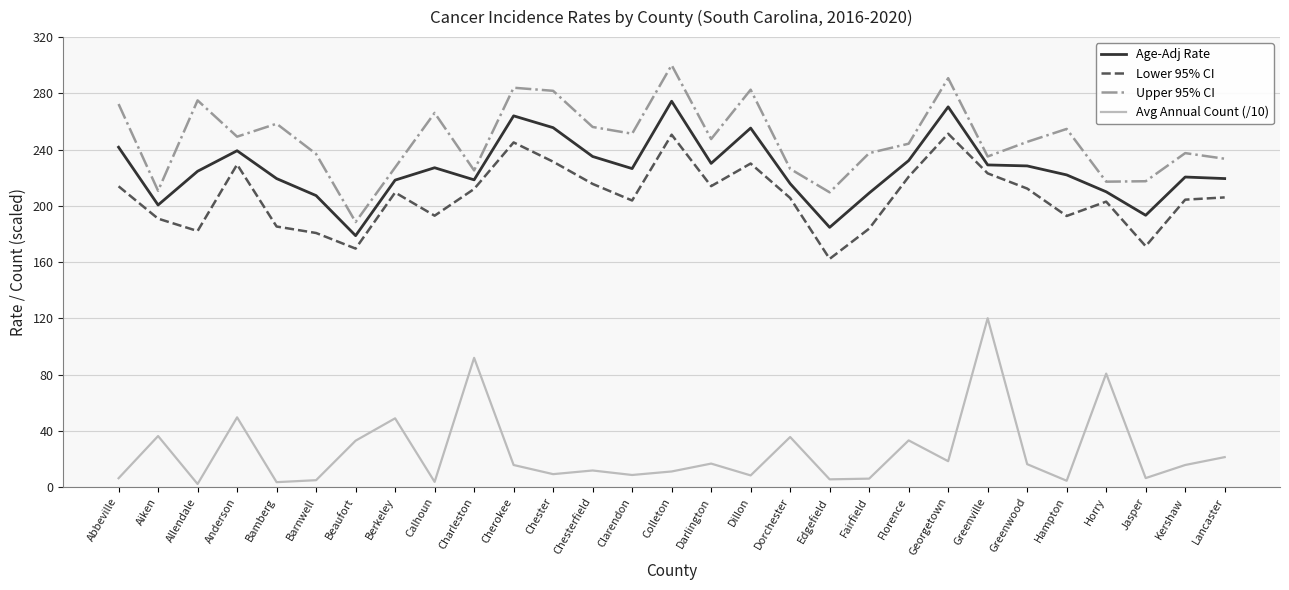

True or false: Age-Adj Rate and Lower 95% CI intersect in this chart.

False